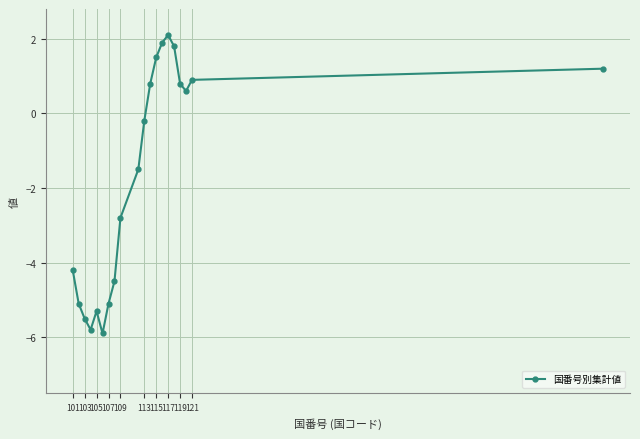

How many interior local valleys (lower than both neighbors) does the data have?

3